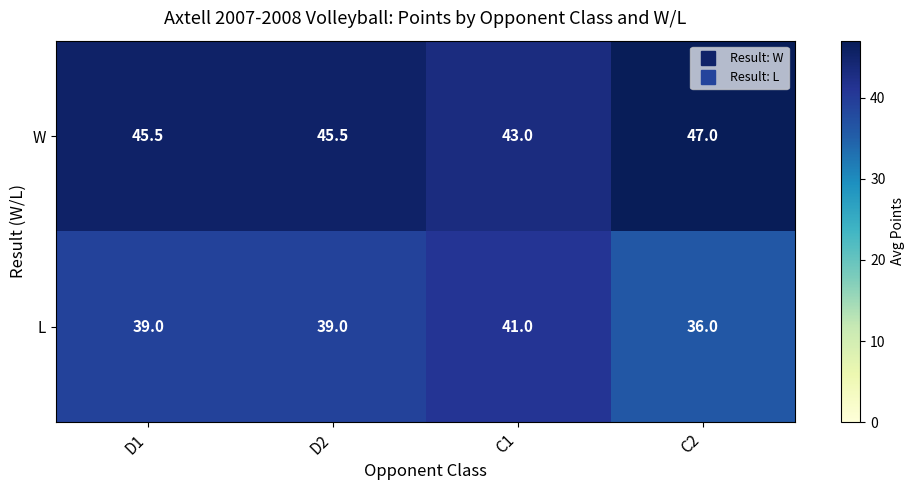

What is the difference between the L values at C1 and C2?

5.0